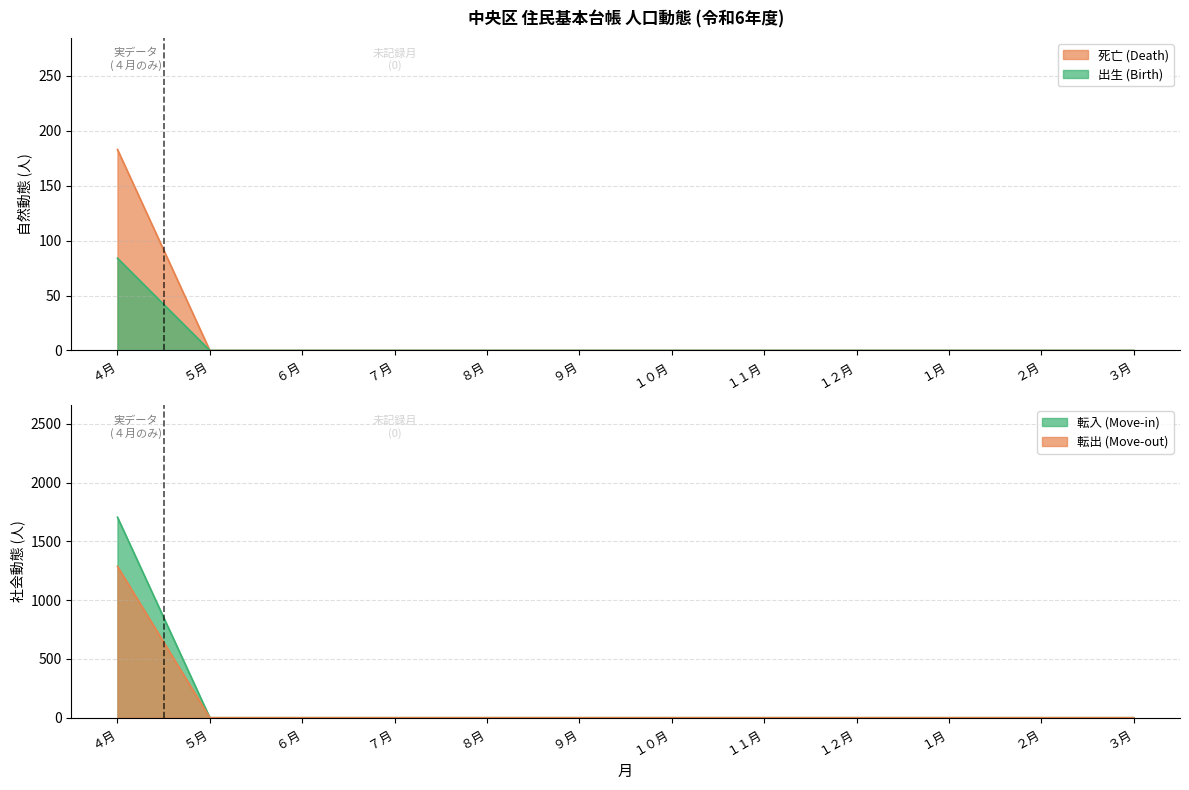

The value of 転入 (Move-in) at ６月 is -36. True or false?

False